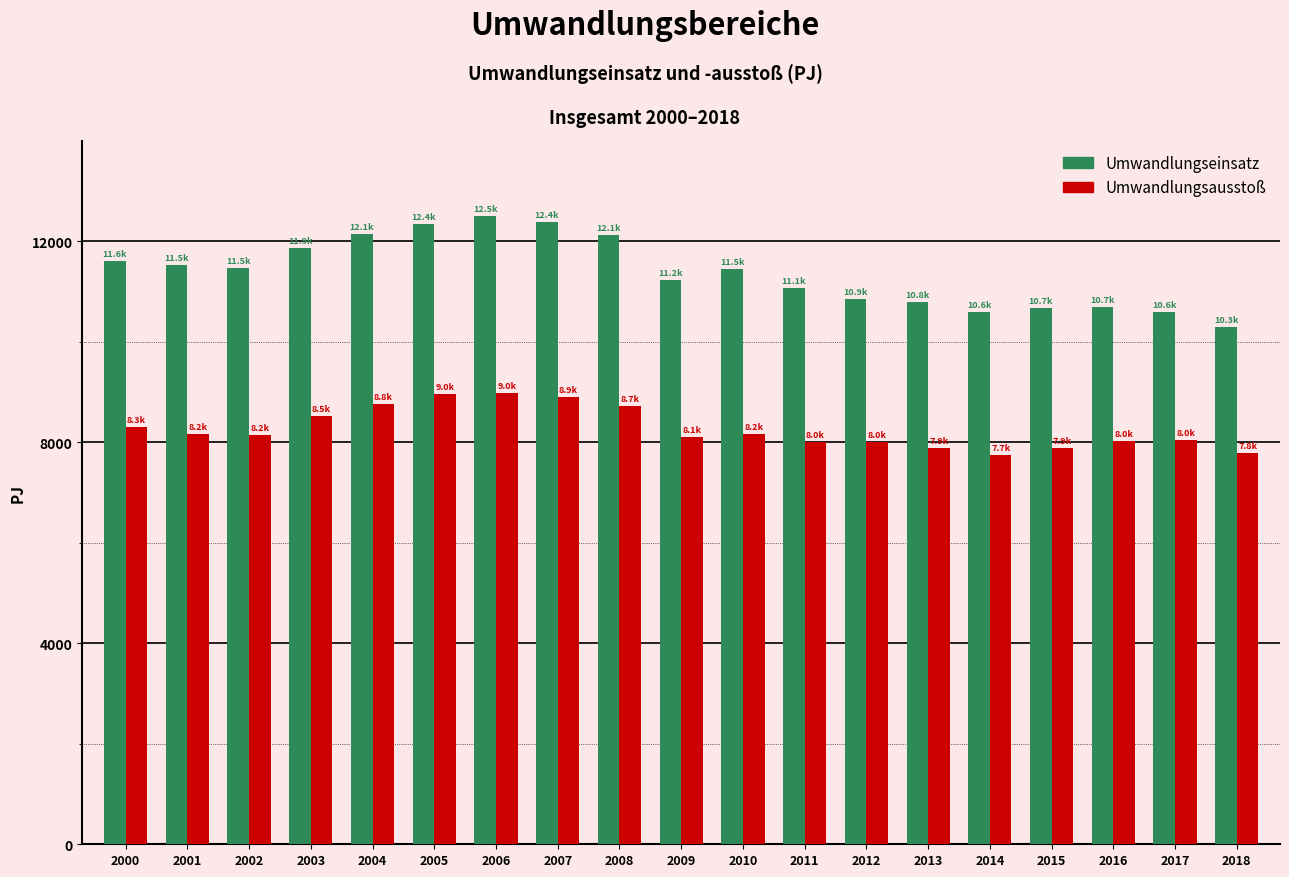

List the series in order of their peak value, lowest first.

Umwandlungsausstoß, Umwandlungseinsatz